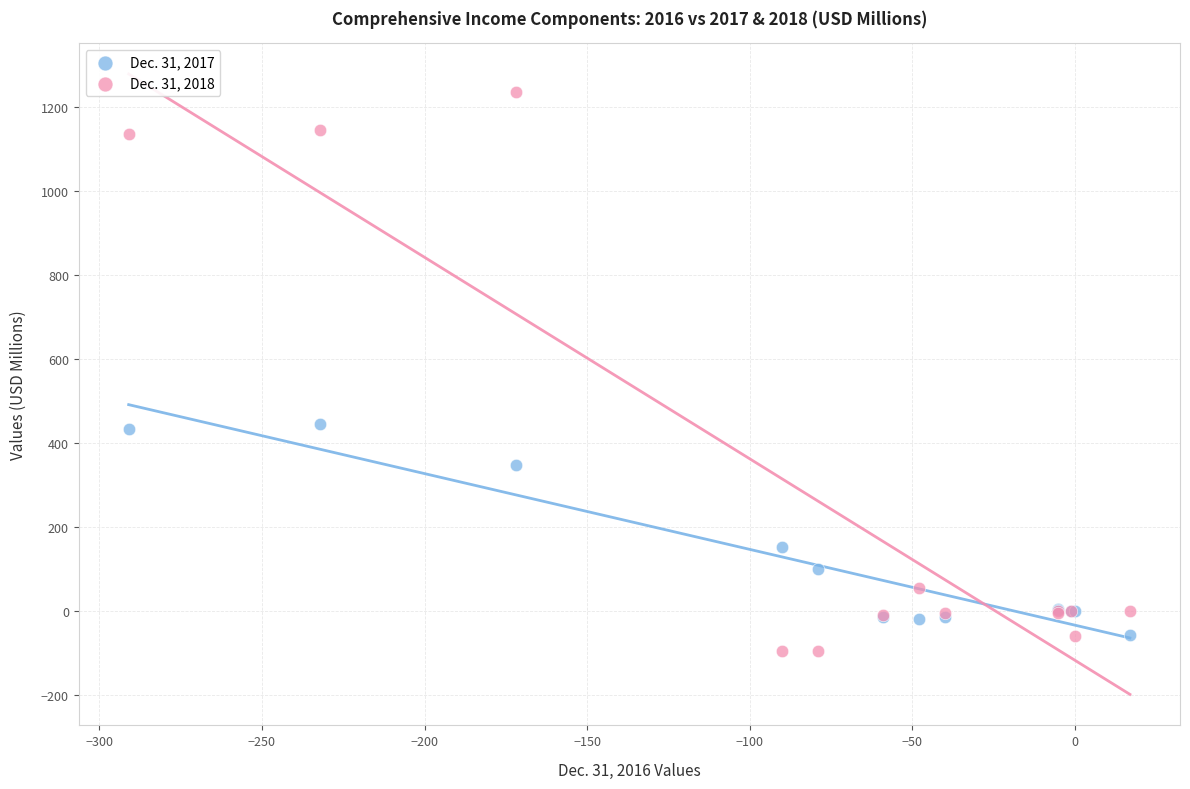

Which series reaches the minimum Y coordinate?

Dec. 31, 2018